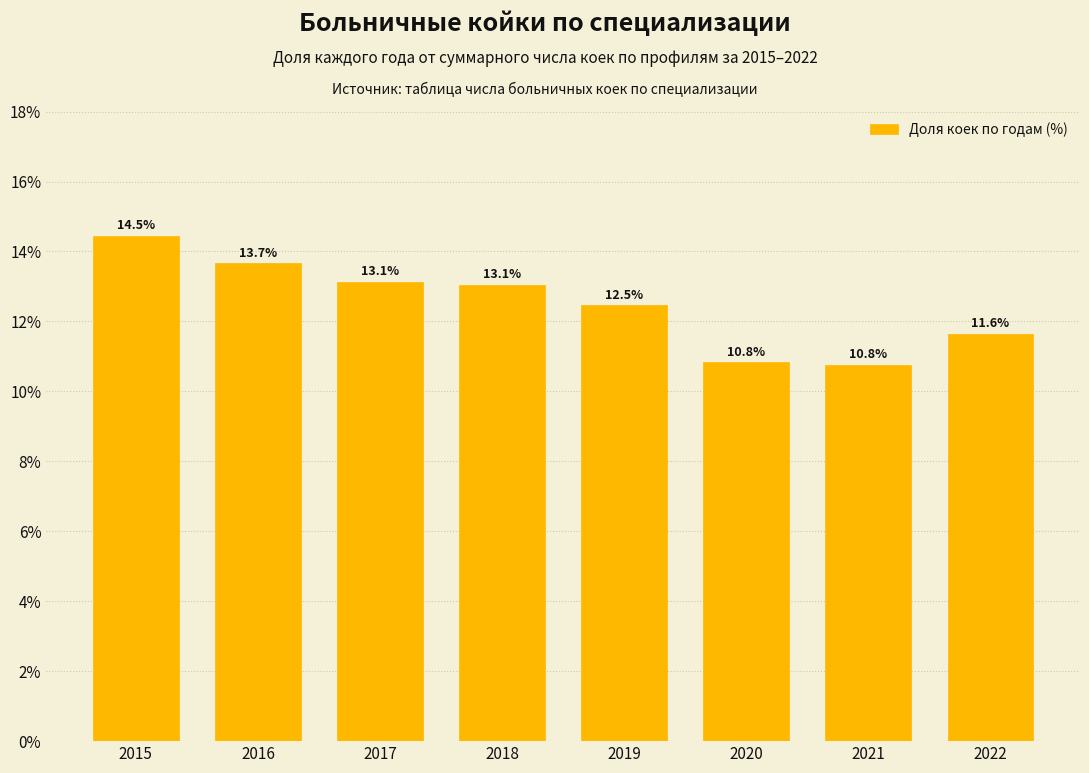

Reading right to left, transcribe all the data shown in this chart.

11.6	10.8	10.8	12.5	13.1	13.1	13.7	14.5